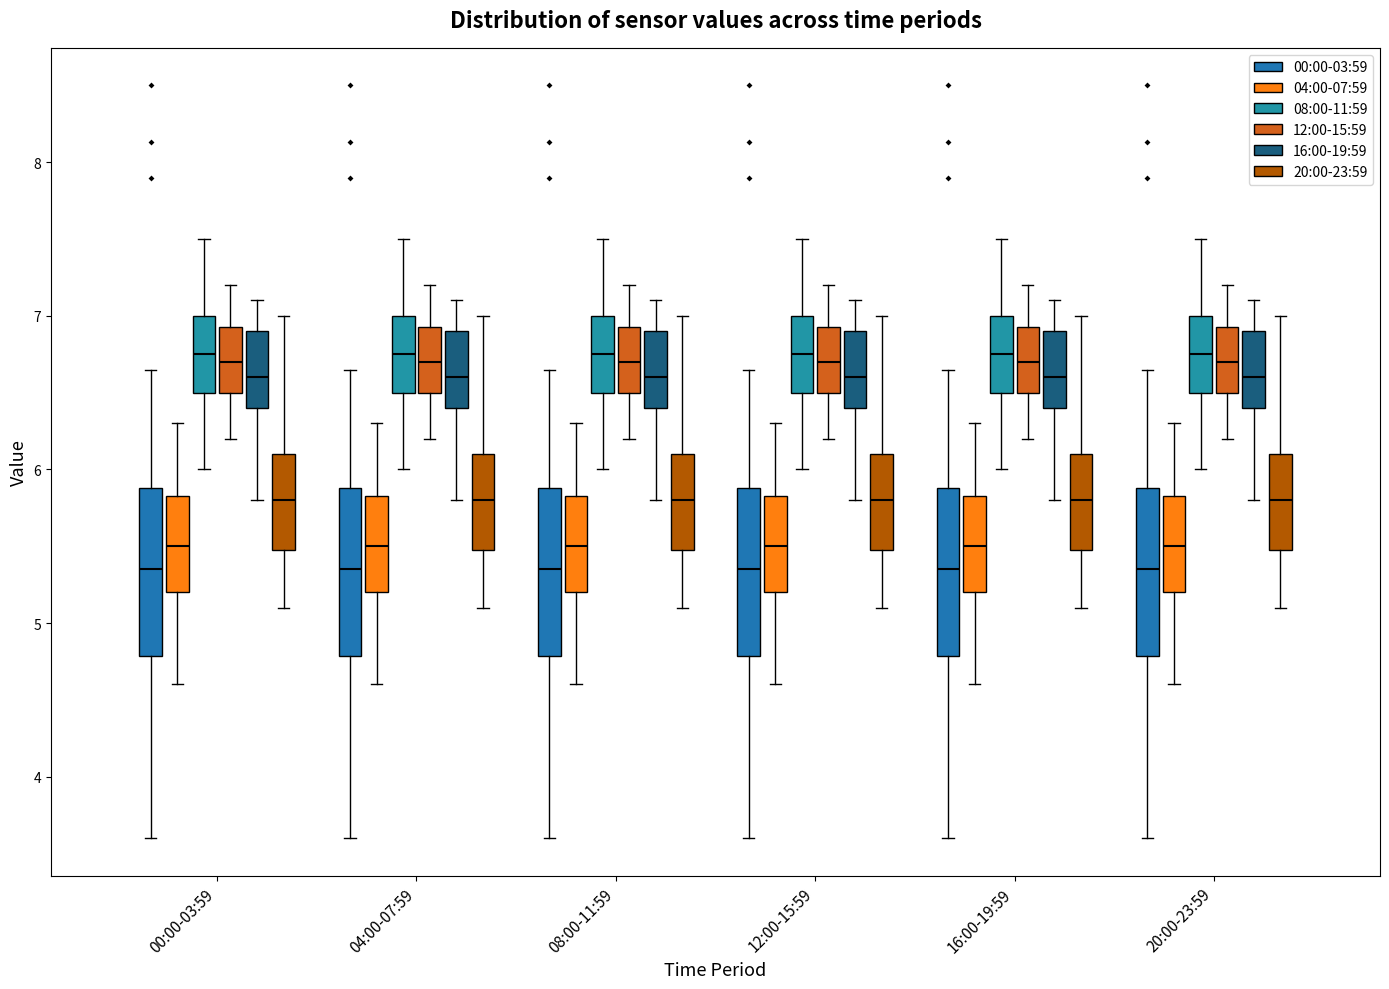

Reading left to right, read every box against the y-axis: the position of its median line, the range the box covers, and the ends of its whiskers. The values are not printed on the chart, so give them approximately, as read against the axis.

00:00-03:59 (00:00-03:59): median 5.4, box 4.8 to 5.9, whiskers 3.6 to 6.7
00:00-03:59 (04:00-07:59): median 5.5, box 5.2 to 5.8, whiskers 4.6 to 6.3
00:00-03:59 (08:00-11:59): median 6.8, box 6.5 to 7.0, whiskers 6.0 to 7.5
00:00-03:59 (12:00-15:59): median 6.7, box 6.5 to 6.9, whiskers 6.2 to 7.2
00:00-03:59 (16:00-19:59): median 6.6, box 6.4 to 6.9, whiskers 5.8 to 7.1
00:00-03:59 (20:00-23:59): median 5.8, box 5.5 to 6.1, whiskers 5.1 to 7.0
04:00-07:59 (00:00-03:59): median 5.4, box 4.8 to 5.9, whiskers 3.6 to 6.7
04:00-07:59 (04:00-07:59): median 5.5, box 5.2 to 5.8, whiskers 4.6 to 6.3
04:00-07:59 (08:00-11:59): median 6.8, box 6.5 to 7.0, whiskers 6.0 to 7.5
04:00-07:59 (12:00-15:59): median 6.7, box 6.5 to 6.9, whiskers 6.2 to 7.2
04:00-07:59 (16:00-19:59): median 6.6, box 6.4 to 6.9, whiskers 5.8 to 7.1
04:00-07:59 (20:00-23:59): median 5.8, box 5.5 to 6.1, whiskers 5.1 to 7.0
08:00-11:59 (00:00-03:59): median 5.4, box 4.8 to 5.9, whiskers 3.6 to 6.7
08:00-11:59 (04:00-07:59): median 5.5, box 5.2 to 5.8, whiskers 4.6 to 6.3
08:00-11:59 (08:00-11:59): median 6.8, box 6.5 to 7.0, whiskers 6.0 to 7.5
08:00-11:59 (12:00-15:59): median 6.7, box 6.5 to 6.9, whiskers 6.2 to 7.2
08:00-11:59 (16:00-19:59): median 6.6, box 6.4 to 6.9, whiskers 5.8 to 7.1
08:00-11:59 (20:00-23:59): median 5.8, box 5.5 to 6.1, whiskers 5.1 to 7.0
12:00-15:59 (00:00-03:59): median 5.4, box 4.8 to 5.9, whiskers 3.6 to 6.7
12:00-15:59 (04:00-07:59): median 5.5, box 5.2 to 5.8, whiskers 4.6 to 6.3
12:00-15:59 (08:00-11:59): median 6.8, box 6.5 to 7.0, whiskers 6.0 to 7.5
12:00-15:59 (12:00-15:59): median 6.7, box 6.5 to 6.9, whiskers 6.2 to 7.2
12:00-15:59 (16:00-19:59): median 6.6, box 6.4 to 6.9, whiskers 5.8 to 7.1
12:00-15:59 (20:00-23:59): median 5.8, box 5.5 to 6.1, whiskers 5.1 to 7.0
16:00-19:59 (00:00-03:59): median 5.4, box 4.8 to 5.9, whiskers 3.6 to 6.7
16:00-19:59 (04:00-07:59): median 5.5, box 5.2 to 5.8, whiskers 4.6 to 6.3
16:00-19:59 (08:00-11:59): median 6.8, box 6.5 to 7.0, whiskers 6.0 to 7.5
16:00-19:59 (12:00-15:59): median 6.7, box 6.5 to 6.9, whiskers 6.2 to 7.2
16:00-19:59 (16:00-19:59): median 6.6, box 6.4 to 6.9, whiskers 5.8 to 7.1
16:00-19:59 (20:00-23:59): median 5.8, box 5.5 to 6.1, whiskers 5.1 to 7.0
20:00-23:59 (00:00-03:59): median 5.4, box 4.8 to 5.9, whiskers 3.6 to 6.7
20:00-23:59 (04:00-07:59): median 5.5, box 5.2 to 5.8, whiskers 4.6 to 6.3
20:00-23:59 (08:00-11:59): median 6.8, box 6.5 to 7.0, whiskers 6.0 to 7.5
20:00-23:59 (12:00-15:59): median 6.7, box 6.5 to 6.9, whiskers 6.2 to 7.2
20:00-23:59 (16:00-19:59): median 6.6, box 6.4 to 6.9, whiskers 5.8 to 7.1
20:00-23:59 (20:00-23:59): median 5.8, box 5.5 to 6.1, whiskers 5.1 to 7.0